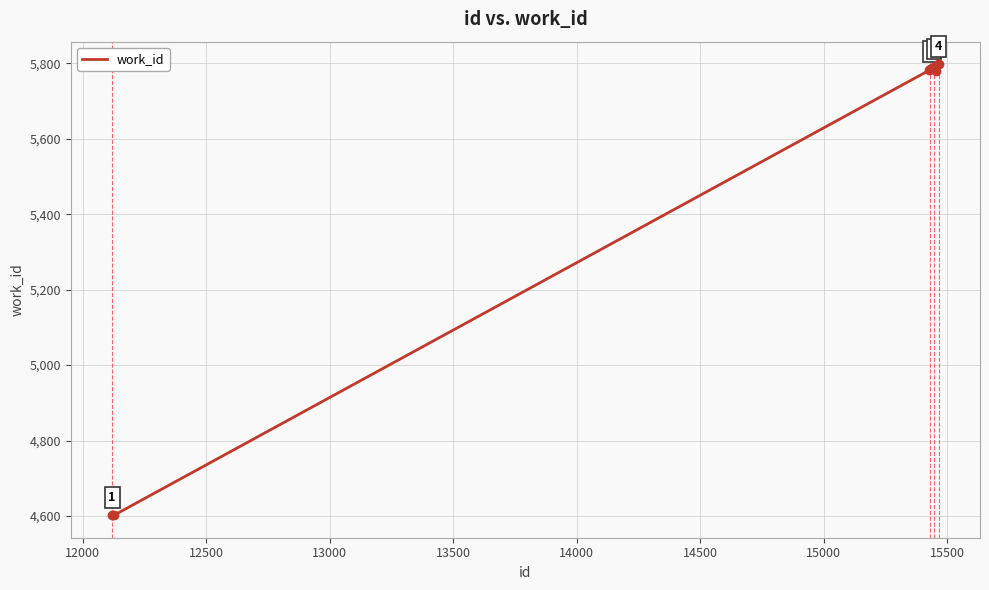

How many lines are shown in the chart?

1